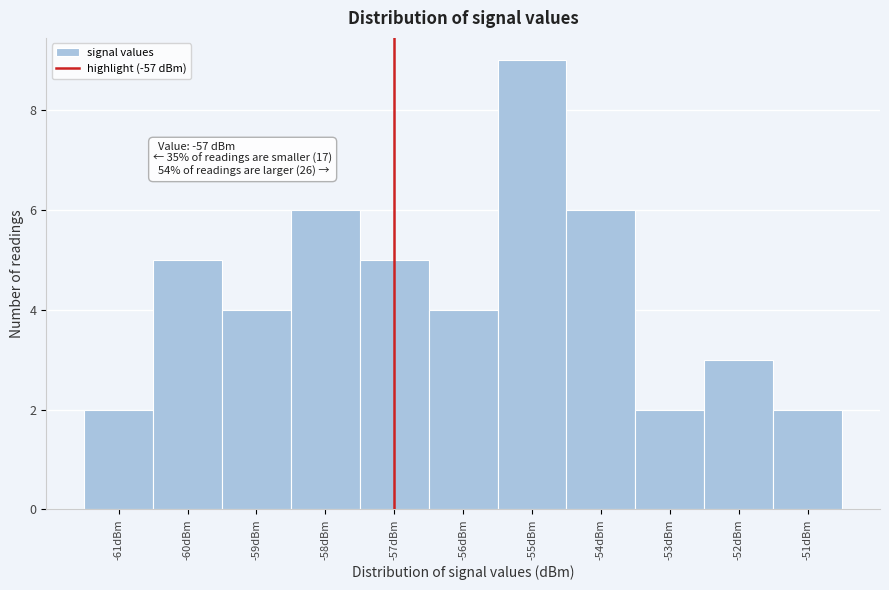

Over which range of the x-axis is the bar tallest?

-55.5 to -54.5